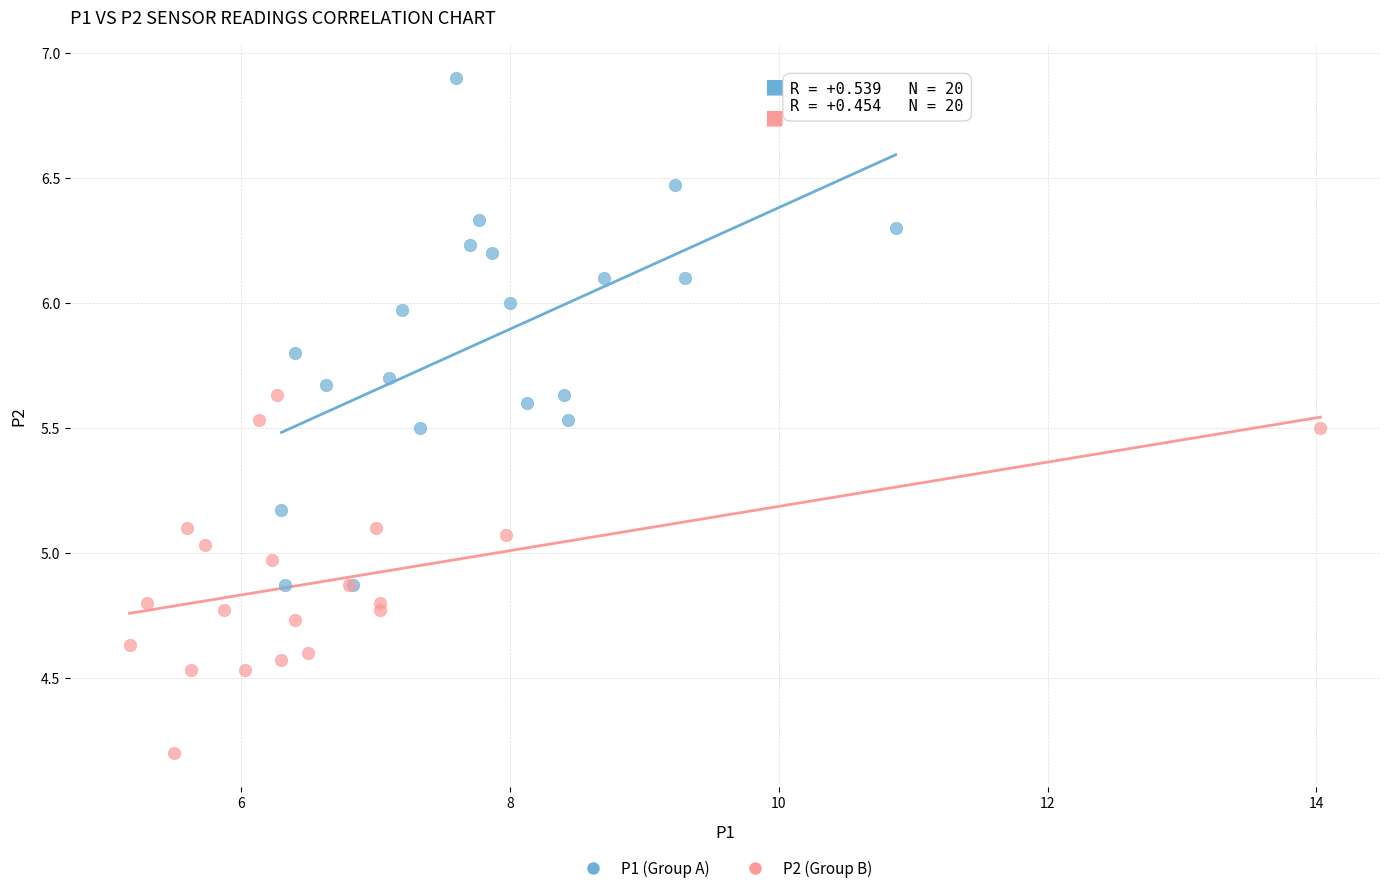

Which series reaches the minimum Y coordinate?

P2 (Group B)